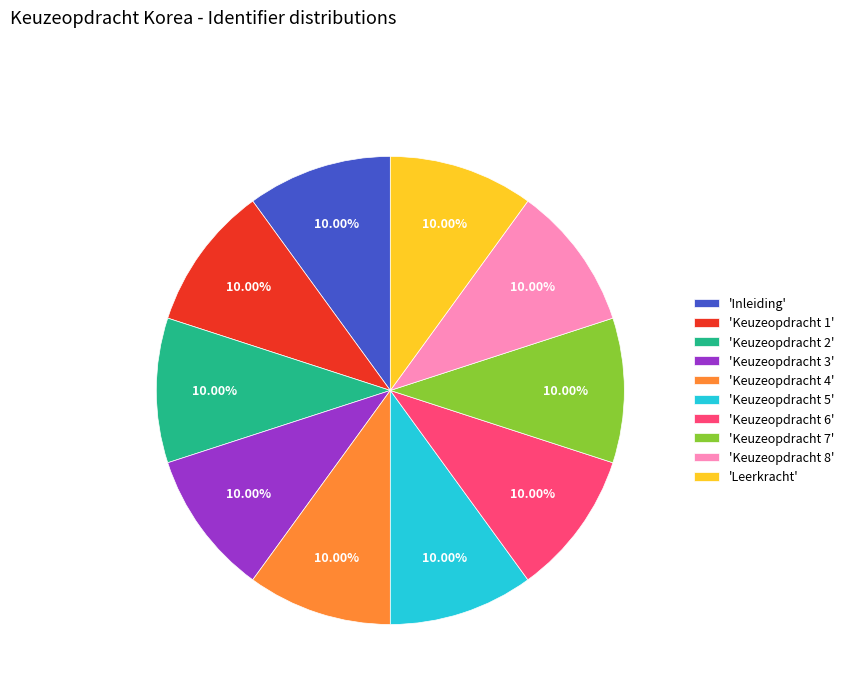

Approximately how many times larger is the value at 'Keuzeopdracht 4' compared to 'Keuzeopdracht 7'?

1.0